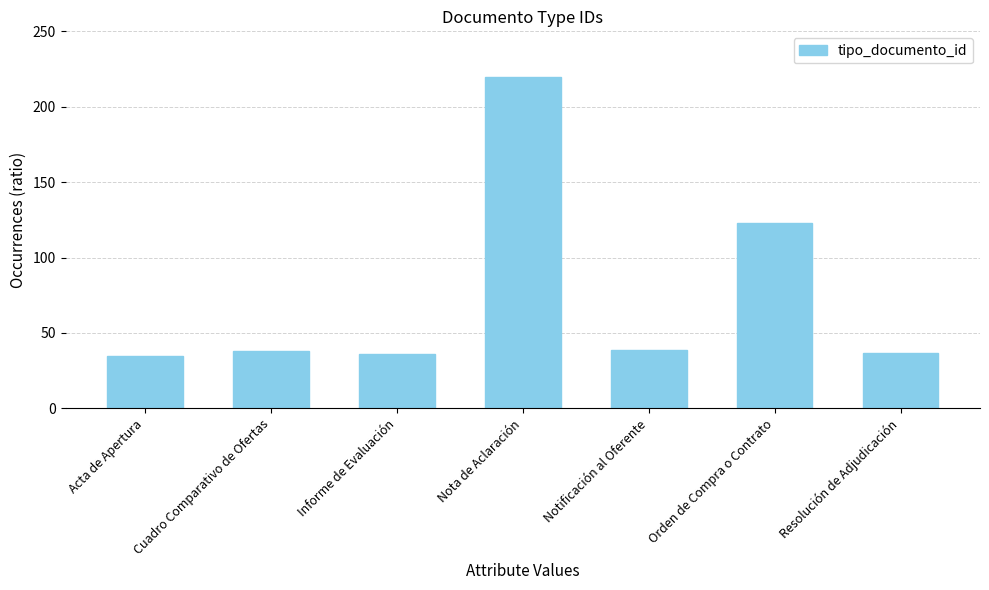

Reading right to left, transcribe all the data shown in this chart.

Resolución de Adjudicación=37	Orden de Compra o Contrato=123	Notificación al Oferente=39	Nota de Aclaración=220	Informe de Evaluación=36	Cuadro Comparativo de Ofertas=38	Acta de Apertura=35